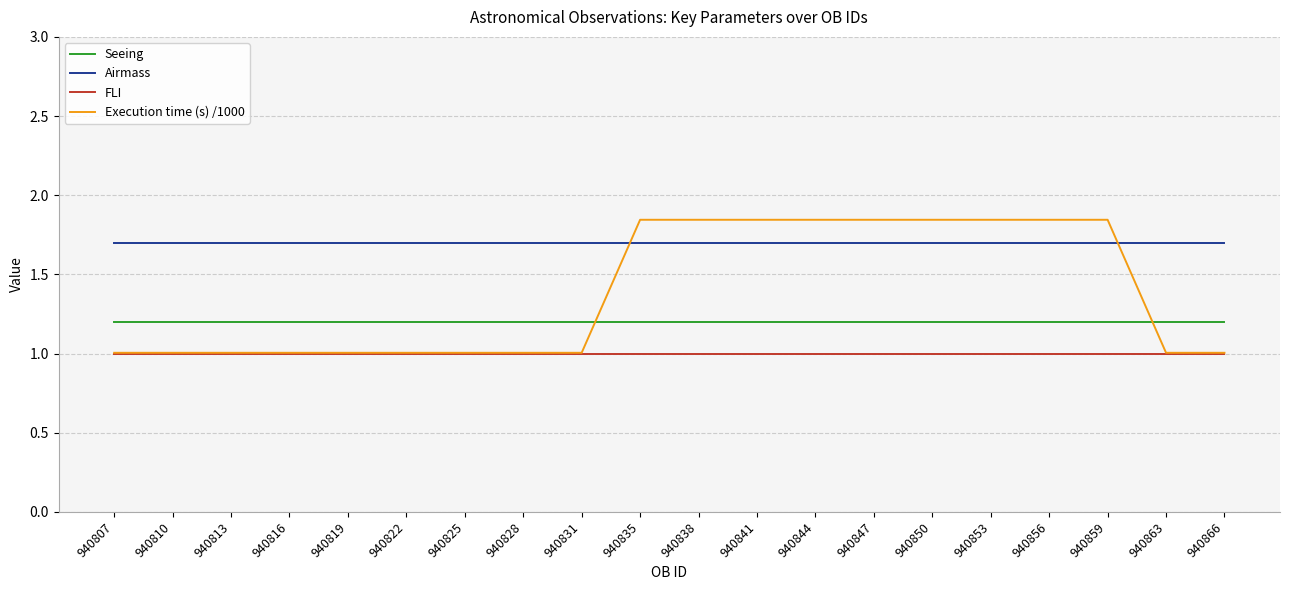

Count the number of categories in the chart.

20